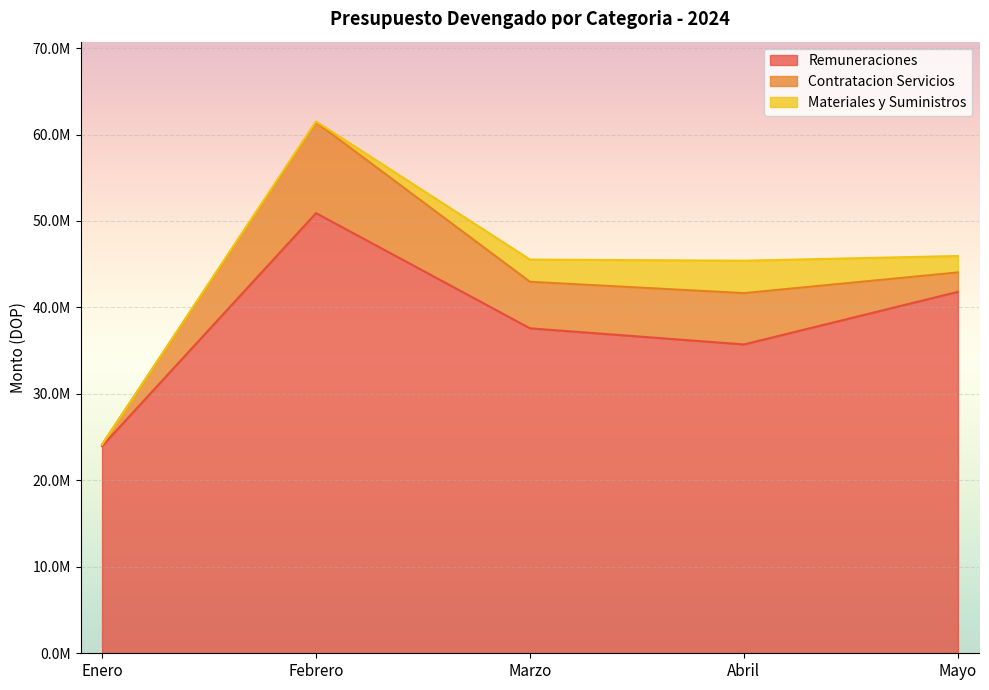

Is it true that Contratacion Servicios equals 5382427.8 at Marzo?

True